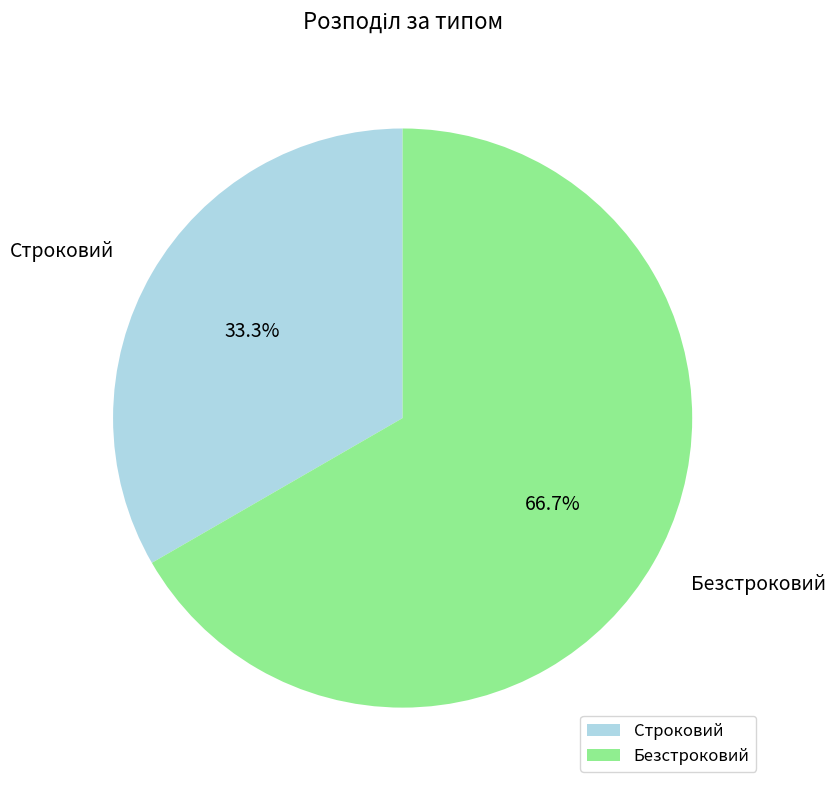

What is the majority slice?

Безстроковий